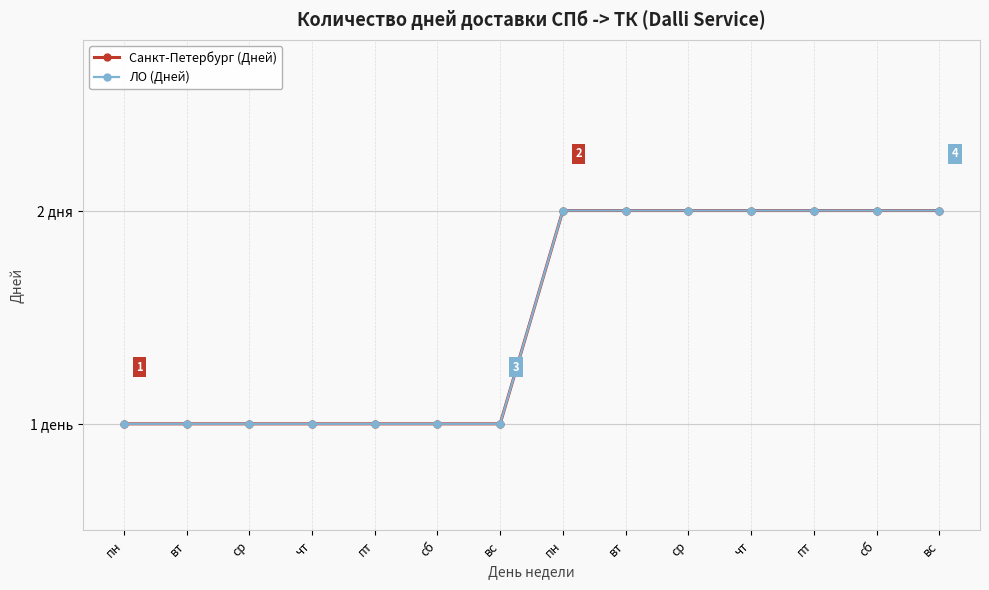

List the labels in order of ЛО (Дней) value, smallest first.

пн, вт, ср, чт, пт, сб, вс, пн, вт, ср, чт, пт, сб, вс